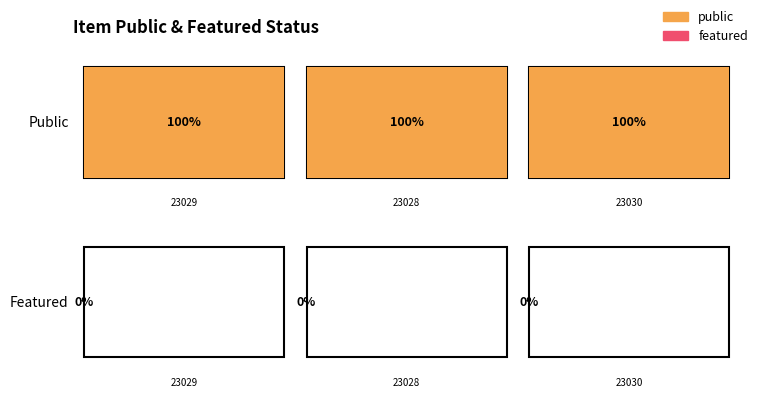

Which series has the largest total across all categories?

public